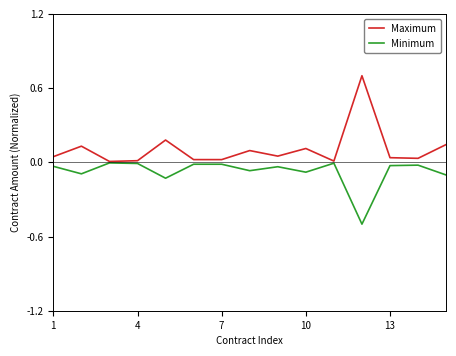

What is the lowest value of the Minimum series?

-0.5